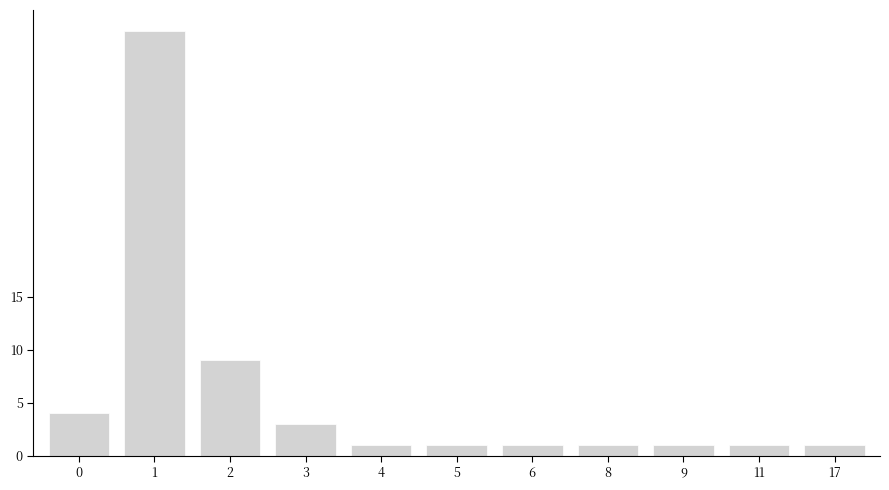

Reading left to right, transcribe all the data shown in this chart.

4	40	9	3	1	1	1	1	1	1	1